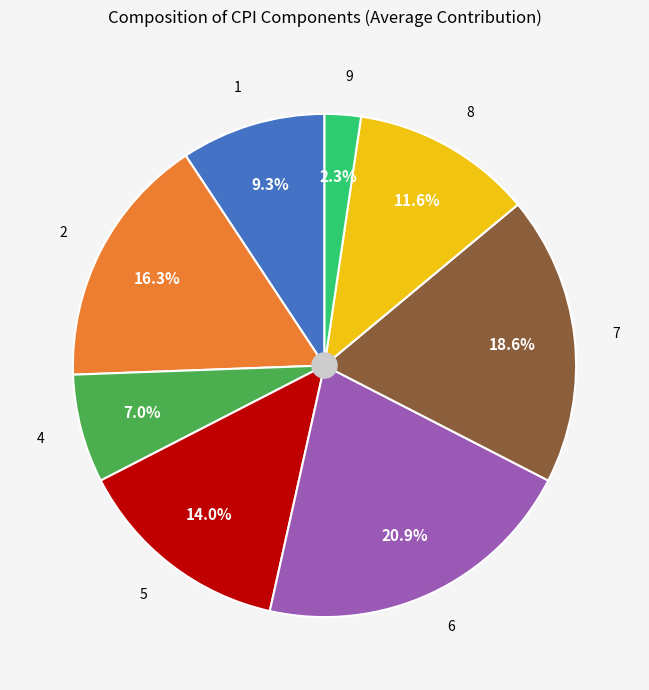

How many segments does this pie chart have?

8